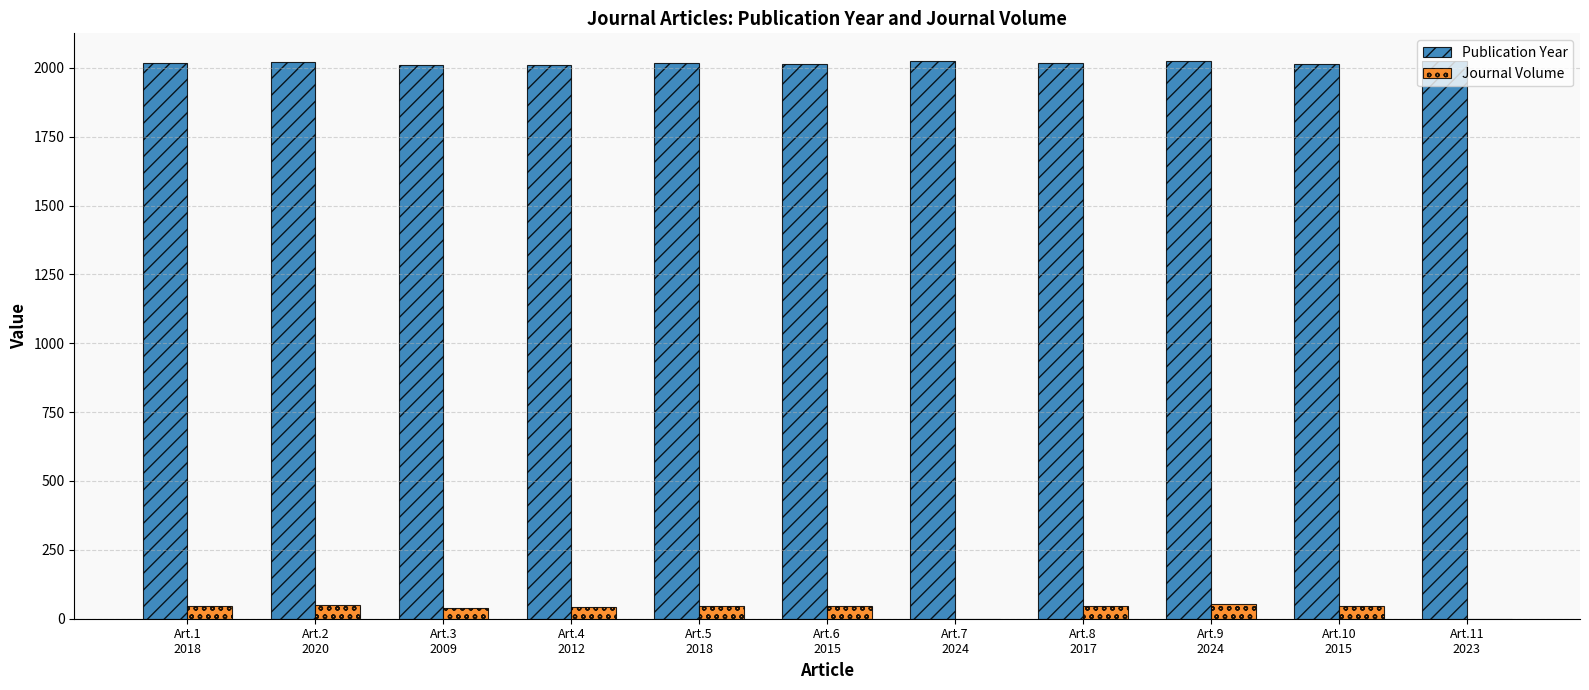

What is the average value of the Journal Volume series?

38